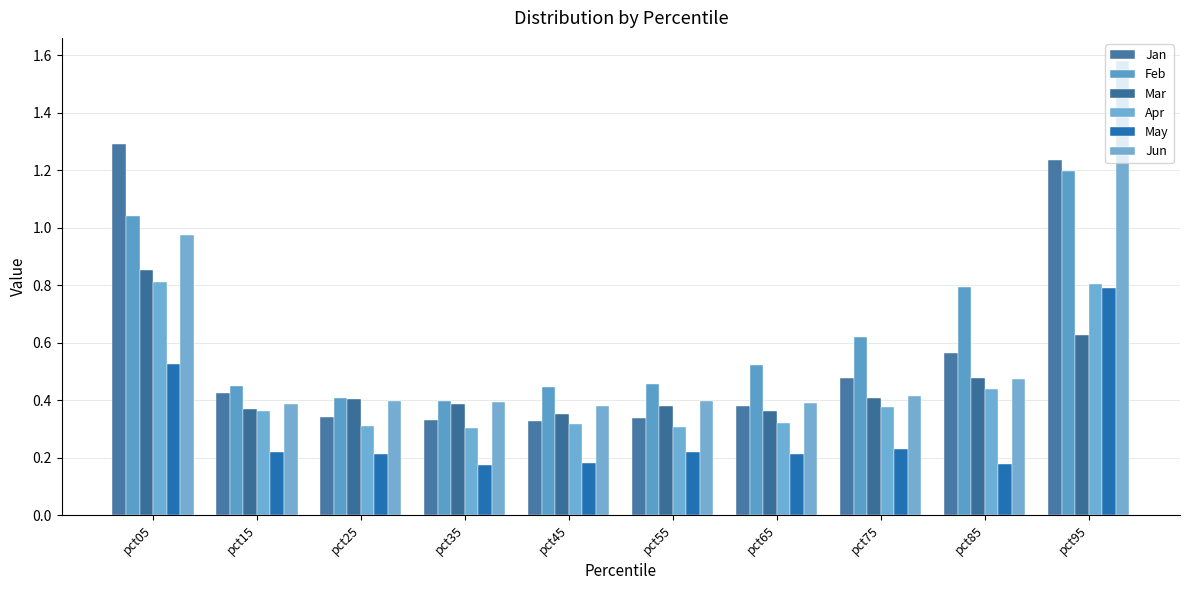

What is the value of the Mar bar at the 6th from the left?

0.4